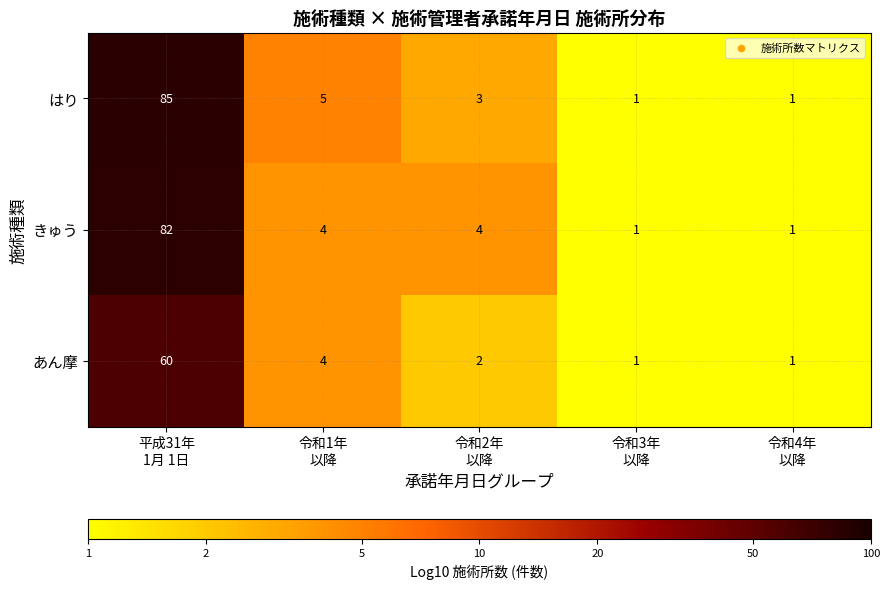

Reading right to left, list all the values displayed in this chart.

はり: 1	1	3	5	85
きゅう: 1	1	4	4	82
あん摩: 1	1	2	4	60